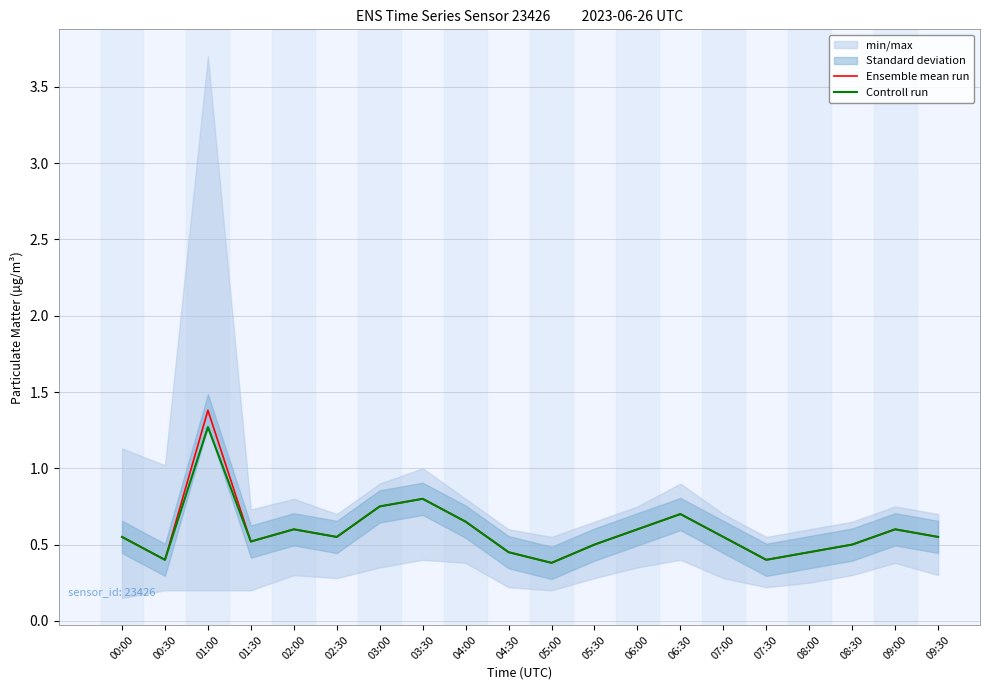

Which label corresponds to the smallest value in the chart?

05:00